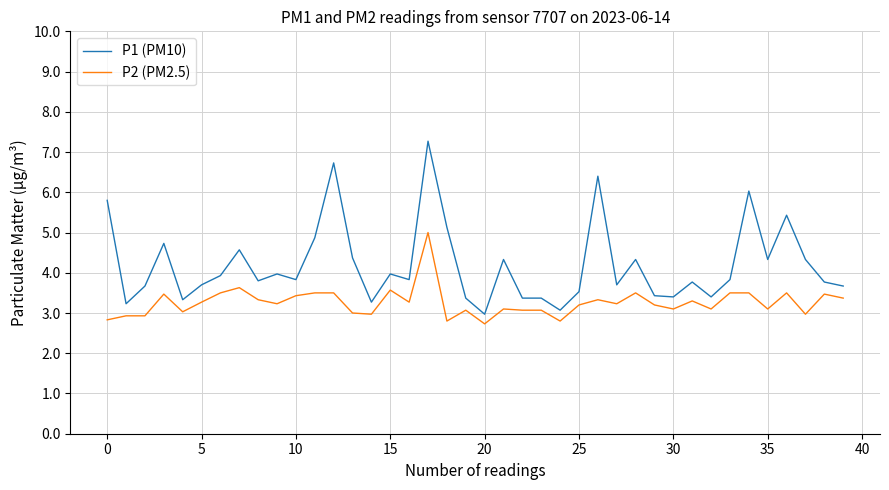

Which series has the largest total across all categories?

P1 (PM10)